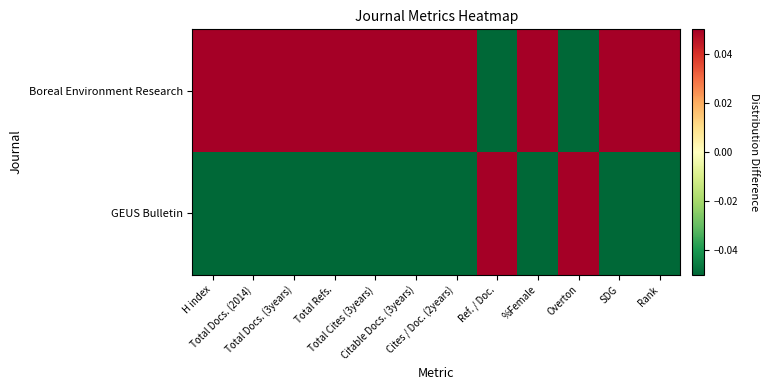

Reading left to right, list all the values displayed in this chart.

Boreal Environment Research: H index=0.0	Total Docs. (2014)=0.0	Total Docs. (3years)=0.0	Total Refs.=0.0	Total Cites (3years)=0.0	Citable Docs. (3years)=0.0	Cites / Doc. (2years)=0.0	Ref. / Doc.=-0.0	%Female=0.0	Overton=-0.0	SDG=0.0	Rank=0.0
GEUS Bulletin: H index=-0.0	Total Docs. (2014)=-0.0	Total Docs. (3years)=-0.0	Total Refs.=-0.0	Total Cites (3years)=-0.0	Citable Docs. (3years)=-0.0	Cites / Doc. (2years)=-0.0	Ref. / Doc.=0.0	%Female=-0.0	Overton=0.0	SDG=-0.0	Rank=-0.0